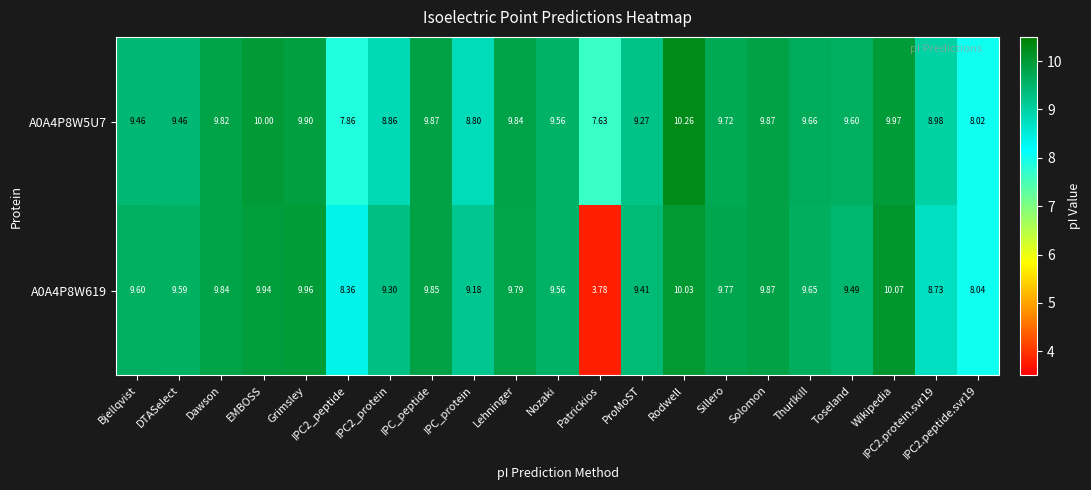

List the series in order of their overall mean, lowest first.

A0A4P8W619, A0A4P8W5U7